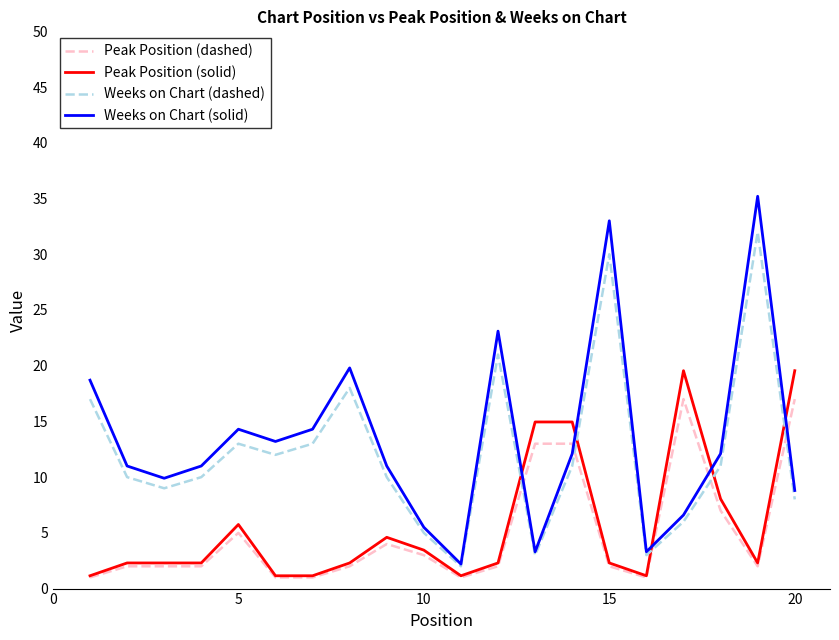

What is the minimum value shown in the chart?

1.0